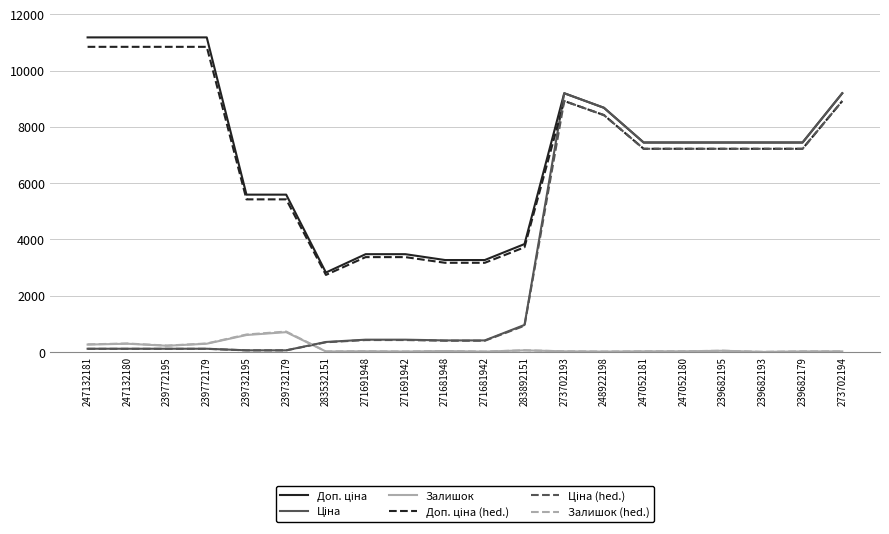

Does the chart have visible grid lines?

Yes